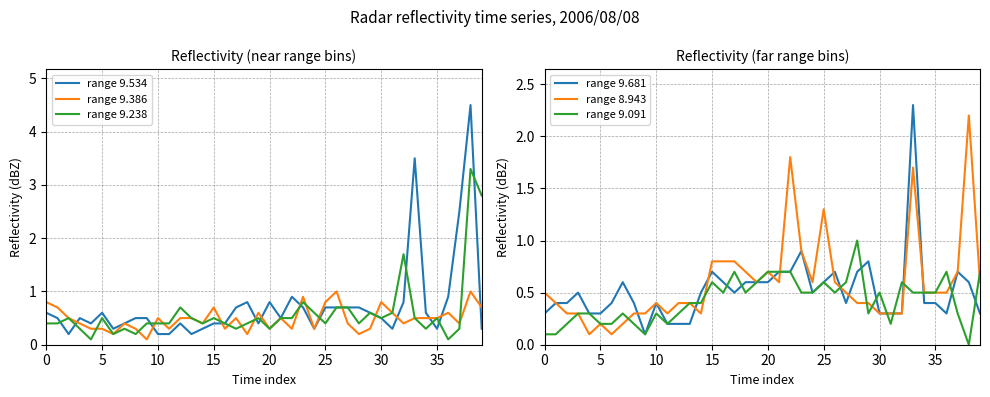

What is the average value of the range 9.091 series?

0.4